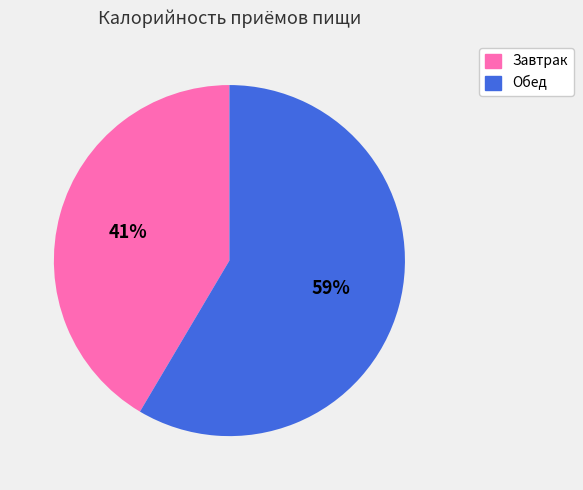

Combined, do Обед and Завтрак account for over 50%?

Yes